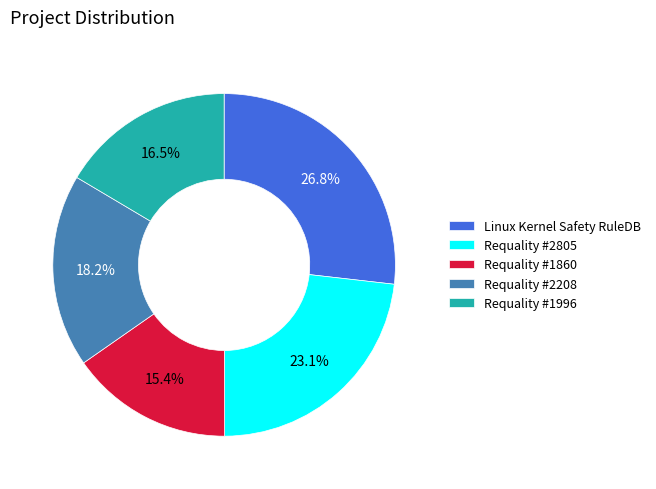

Is the sum of Requality #2208 and Requality #2805 greater than half?

No